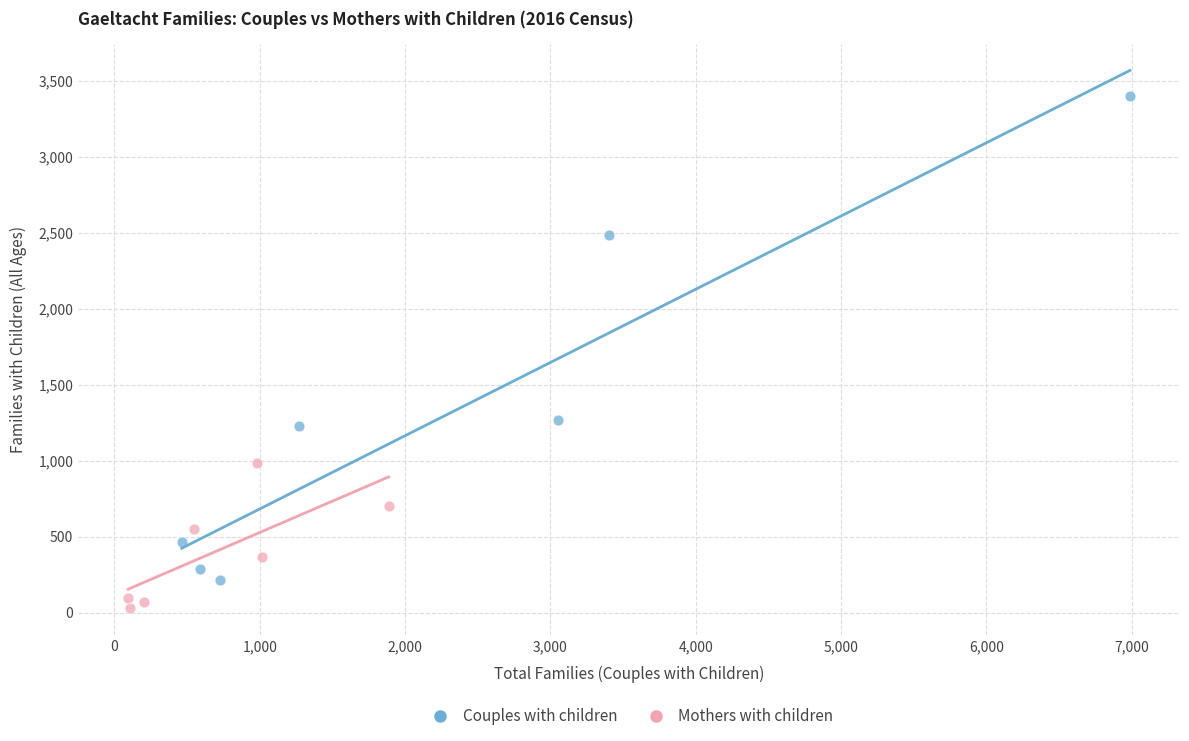

Which series contains the lowest Y value?

Mothers with children